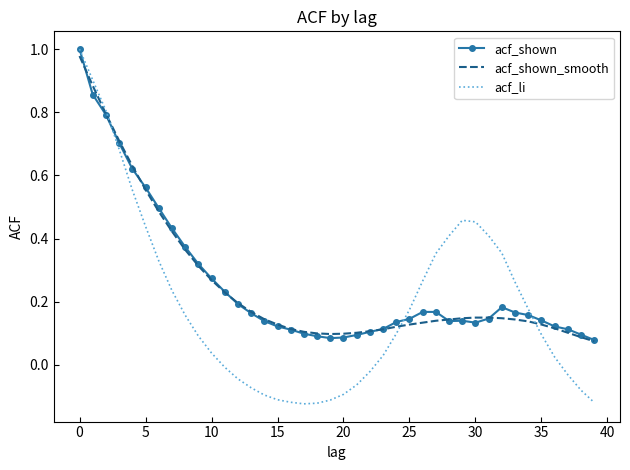

Which series has the largest range (max minus min)?

acf_li